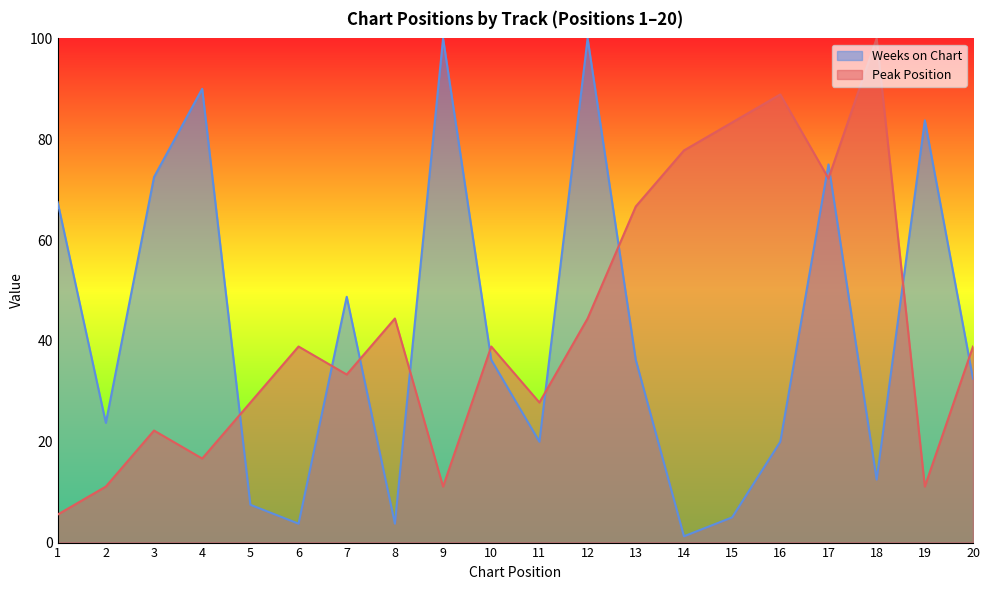

What are all the series names shown in the legend?

Weeks on Chart, Peak Position